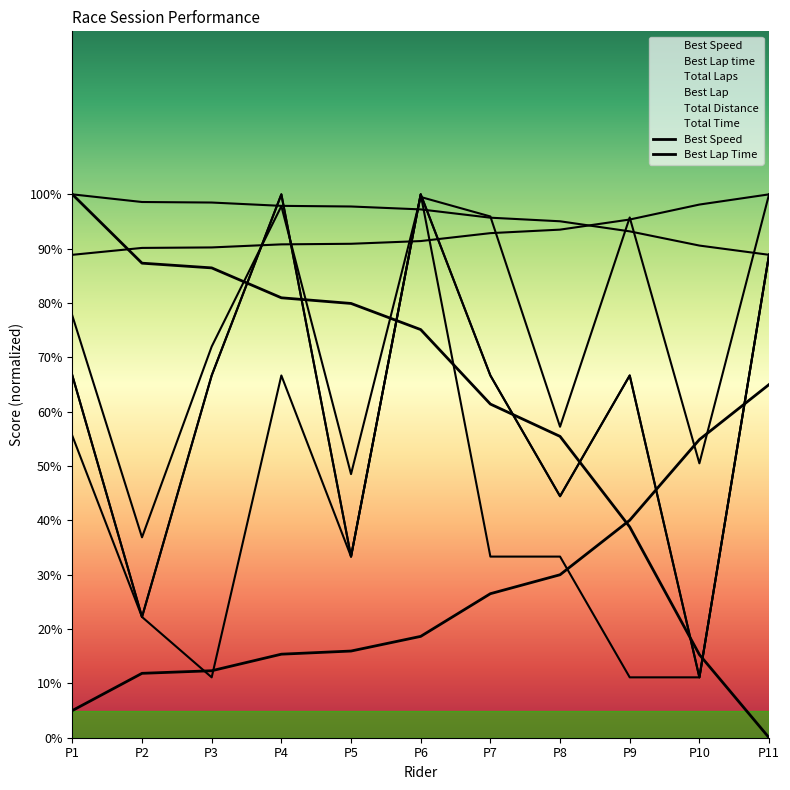

What is the difference between the maximum and minimum values in the Best Lap series?

88.9